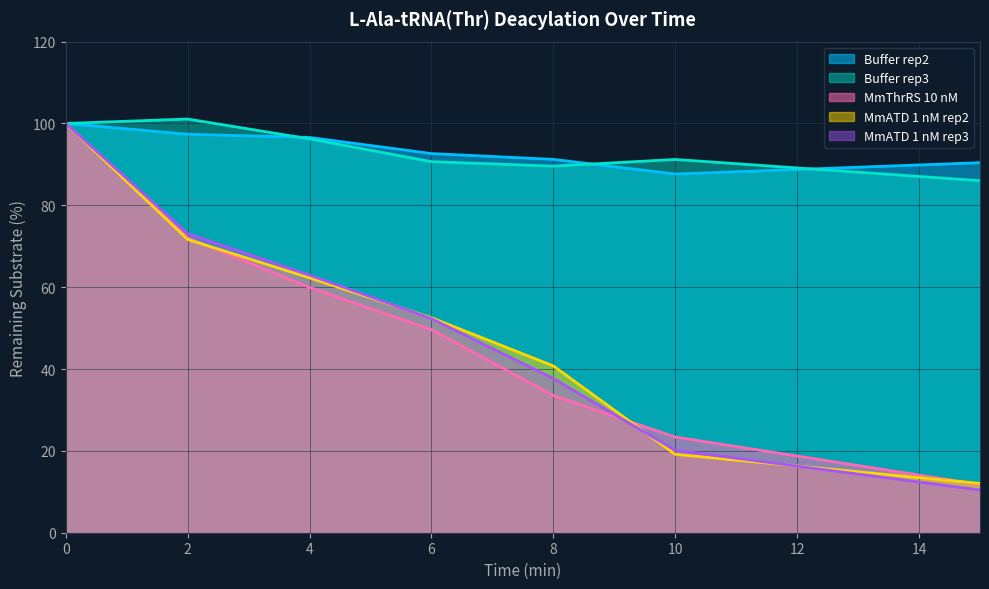

Where is Buffer_rep3 nearest to the value 93?

10